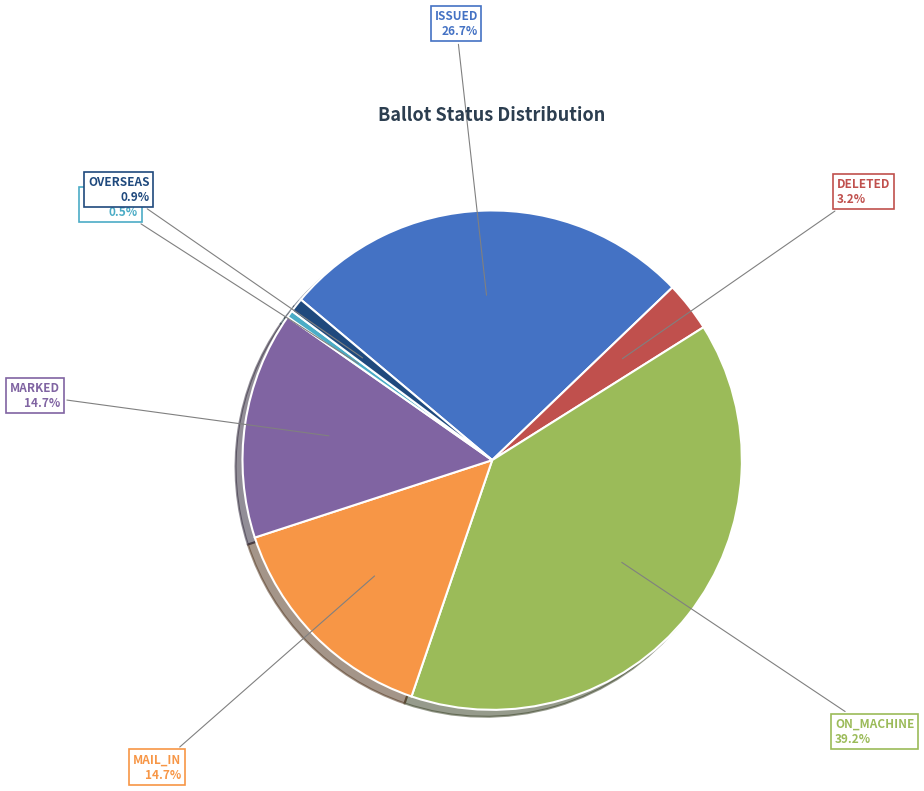

Is there a majority slice in this chart?

No